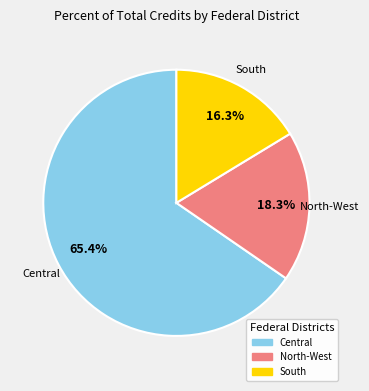

Does any single category account for the majority?

Yes